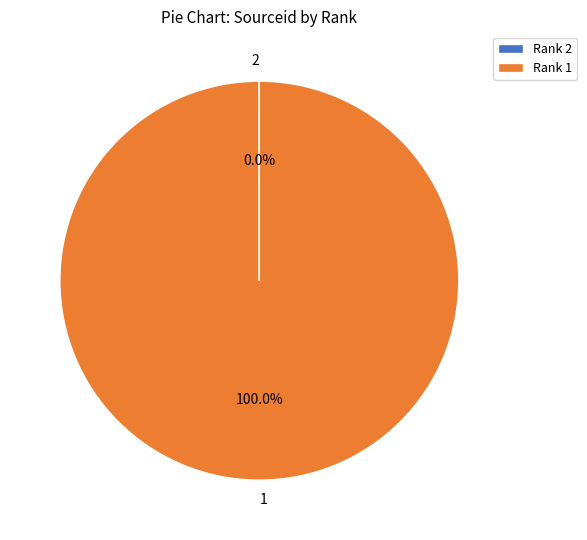

To the nearest percent, what percentage of the pie is 1?

100%